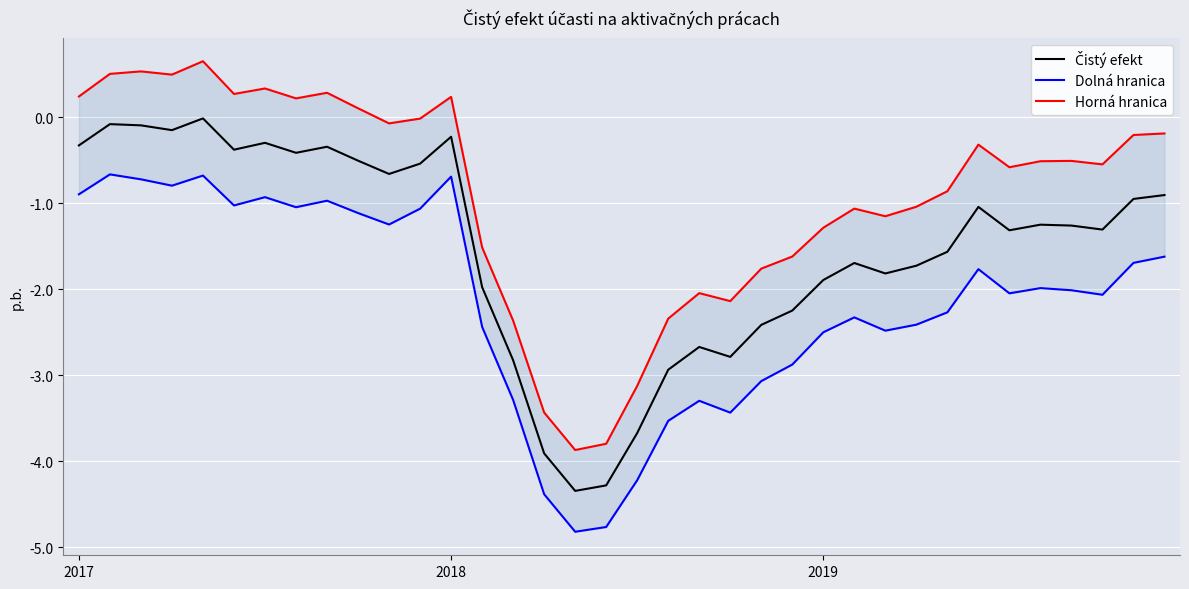

Reading right to left, what are all the values shown in this chart?

Čistý efekt: -0.9	-0.9	-1.3	-1.3	-1.2	-1.3	-1.0	-1.6	-1.7	-1.8	-1.7	-1.9	-2.2	-2.4	-2.8	-2.7	-2.9	-3.7	-4.3	-4.3	-3.9	-2.8	-2.0	-0.2	-0.5	-0.7	-0.5	-0.3	-0.4	-0.3	-0.4	-0.0	-0.1	-0.1	-0.1	-0.3
Dolná hranica: -1.6	-1.7	-2.1	-2.0	-2.0	-2.0	-1.8	-2.3	-2.4	-2.5	-2.3	-2.5	-2.9	-3.1	-3.4	-3.3	-3.5	-4.2	-4.8	-4.8	-4.4	-3.3	-2.4	-0.7	-1.1	-1.2	-1.1	-1.0	-1.0	-0.9	-1.0	-0.7	-0.8	-0.7	-0.7	-0.9
Horná hranica: -0.2	-0.2	-0.5	-0.5	-0.5	-0.6	-0.3	-0.9	-1.0	-1.1	-1.1	-1.3	-1.6	-1.8	-2.1	-2.0	-2.3	-3.1	-3.8	-3.9	-3.4	-2.4	-1.5	0.2	-0.0	-0.1	0.1	0.3	0.2	0.3	0.3	0.7	0.5	0.5	0.5	0.2